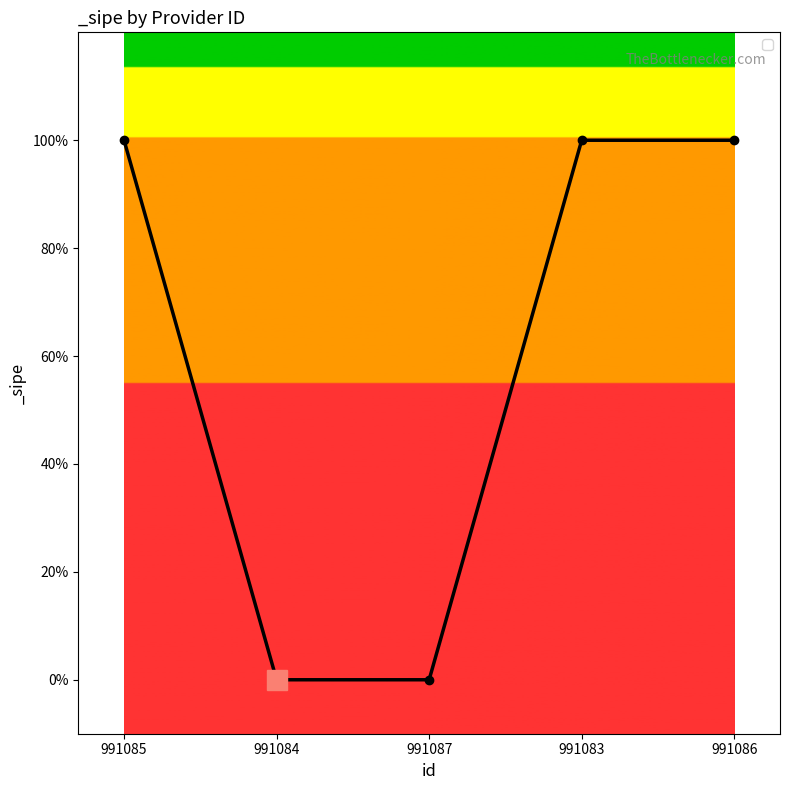

What is the label of the 2nd point from the right?

991083